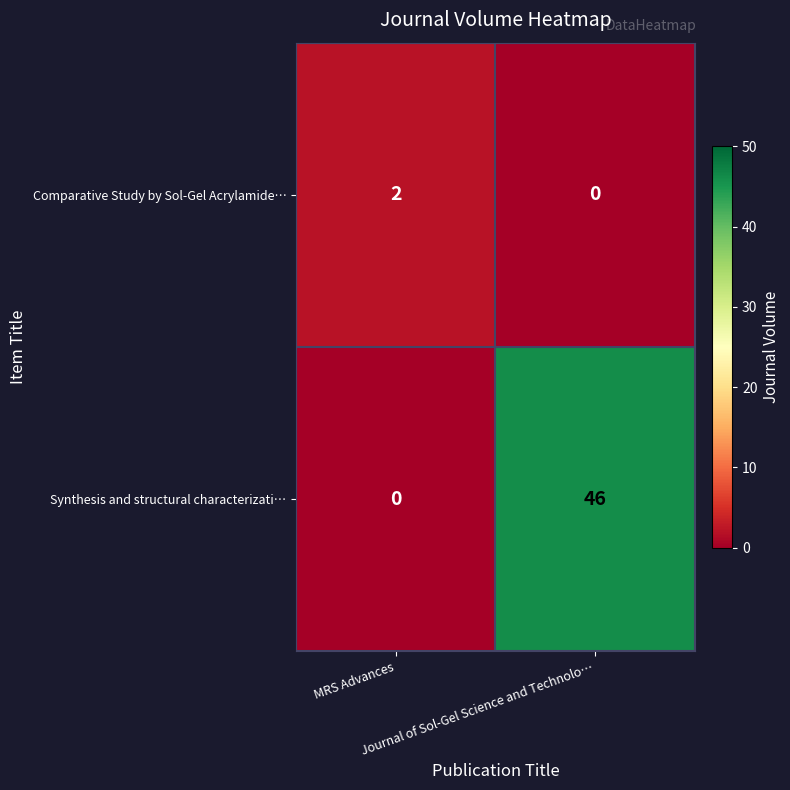

What is the maximum value for Synthesis and structural characterizati…?

46